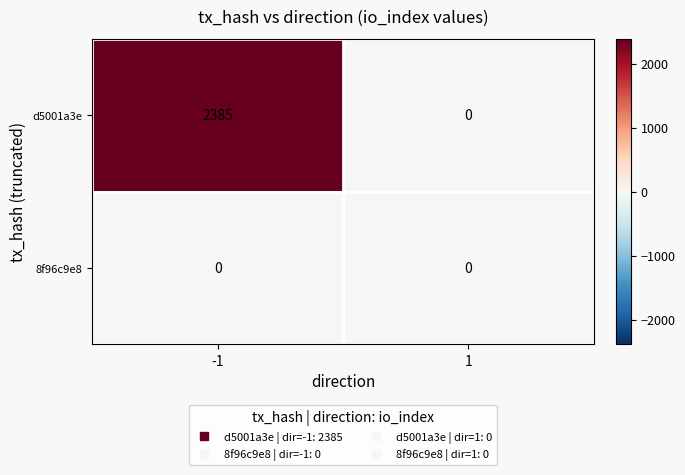

Is the value of 8f96c9e8 at -1 greater than the value of d5001a3e at -1?

No